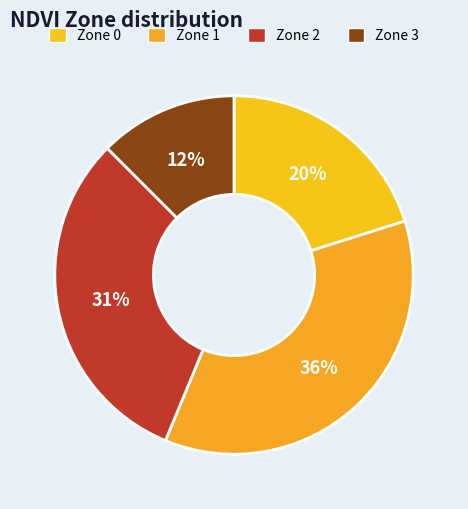

Is Zone 0 the majority of the pie?

No